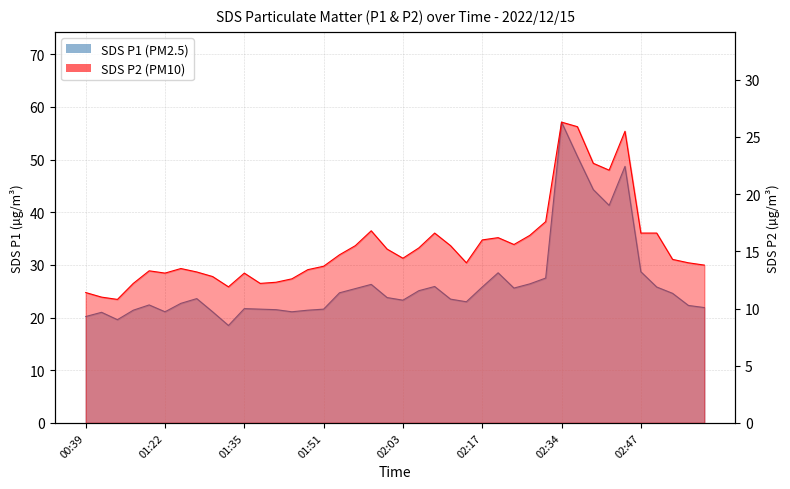

What are all the series names shown in the legend?

SDS_P1, SDS_P2